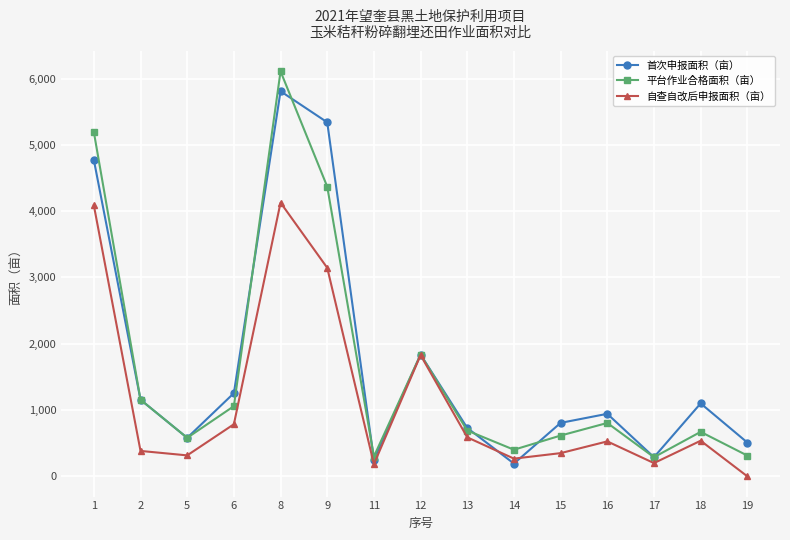

What is the value of the 自查自改后申报面积（亩） point at the 8th from the left?

1828.7